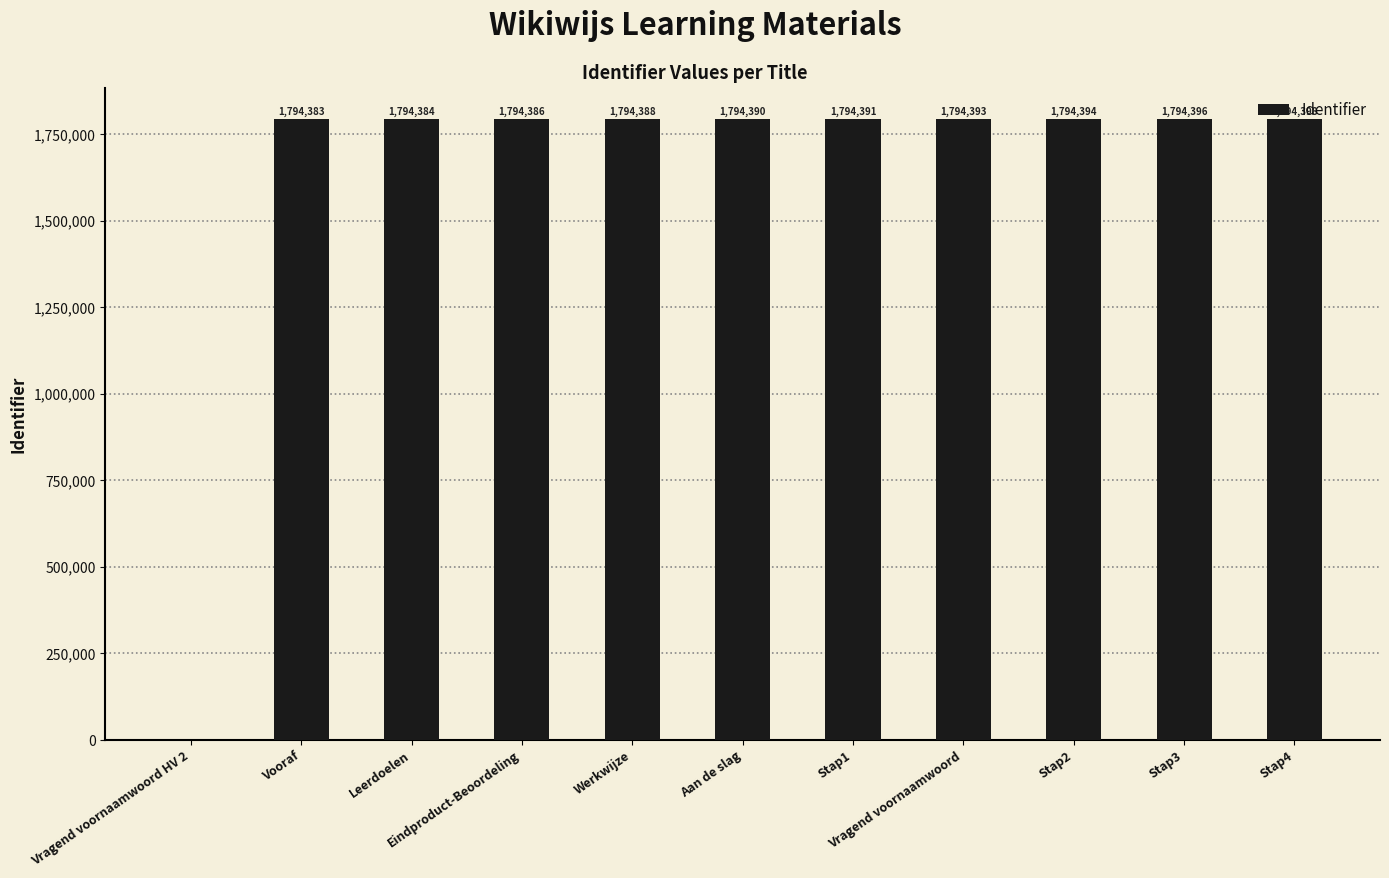

Is it true that the value at Eindproduct-Beoordeling is 1794386?

True